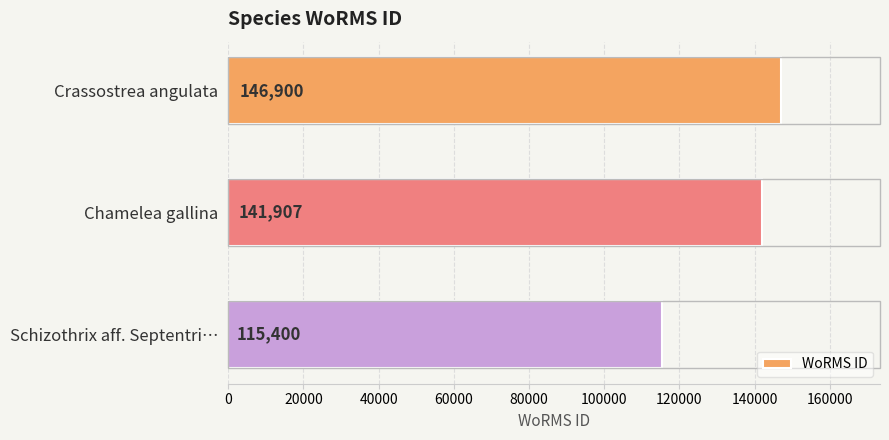

The chart shows a value of 161106 at Schizothrix aff. Septentri…. True or false?

False